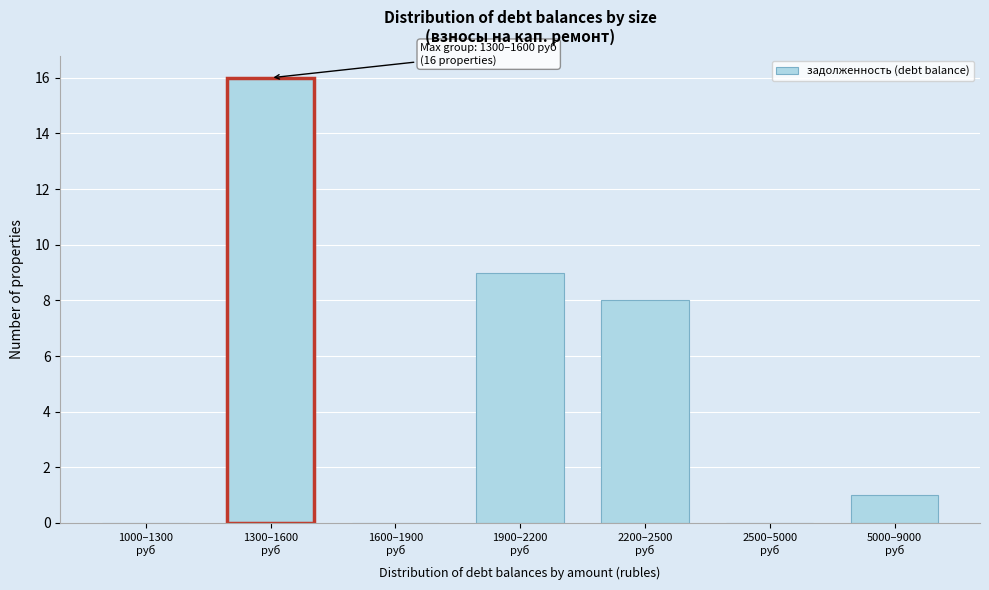

What is the sum of all values?

34